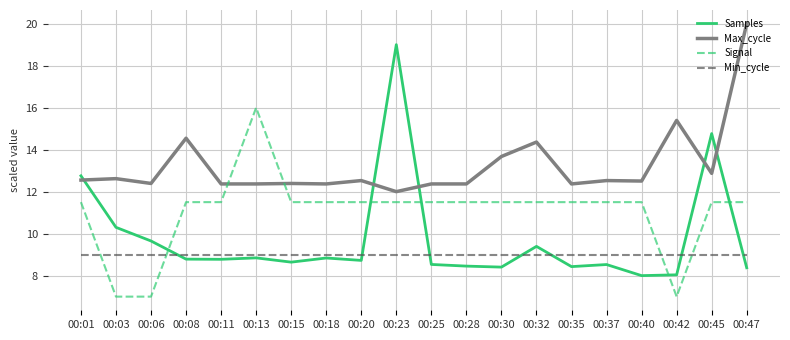

The value of Min_cycle at 00:13 is 9.0. True or false?

True